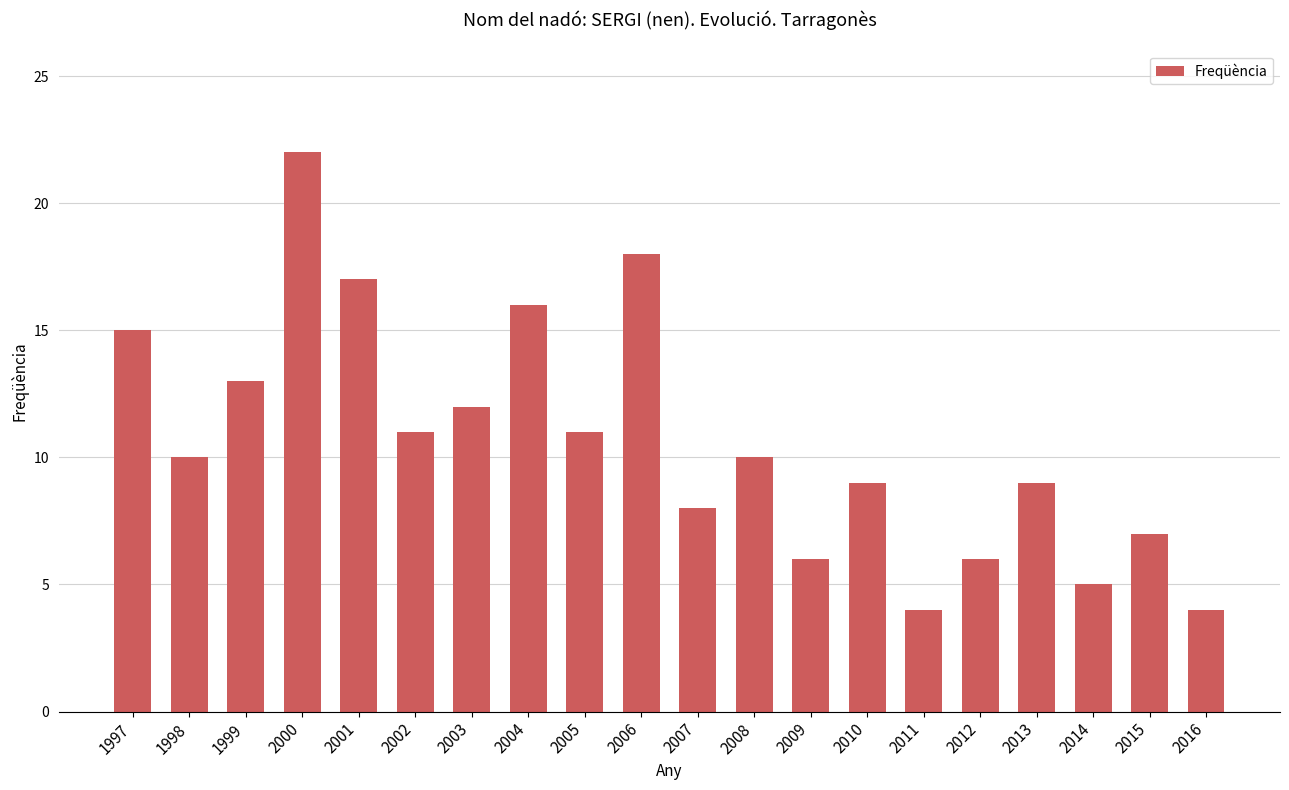

What is the smallest value displayed?

4